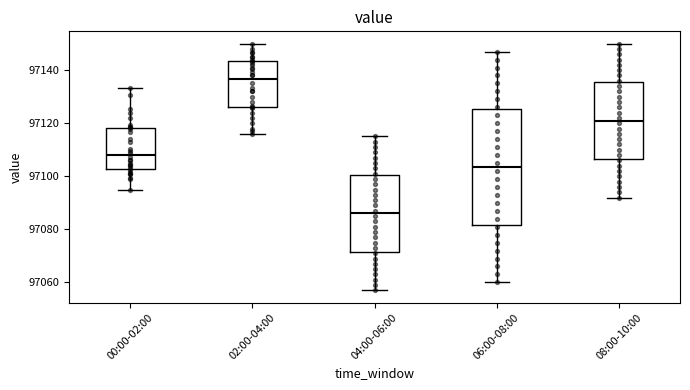

Reading left to right, read every box against the y-axis: the position of its median line, the range the box covers, and the ends of its whiskers. The values are not printed on the chart, so give them approximately, as read against the axis.

00:00-02:00: median 97108, box 97102 to 97118, whiskers 97094 to 97134
02:00-04:00: median 97136, box 97126 to 97144, whiskers 97116 to 97150
04:00-06:00: median 97086, box 97072 to 97100, whiskers 97058 to 97116
06:00-08:00: median 97104, box 97082 to 97126, whiskers 97060 to 97148
08:00-10:00: median 97122, box 97106 to 97136, whiskers 97092 to 97150